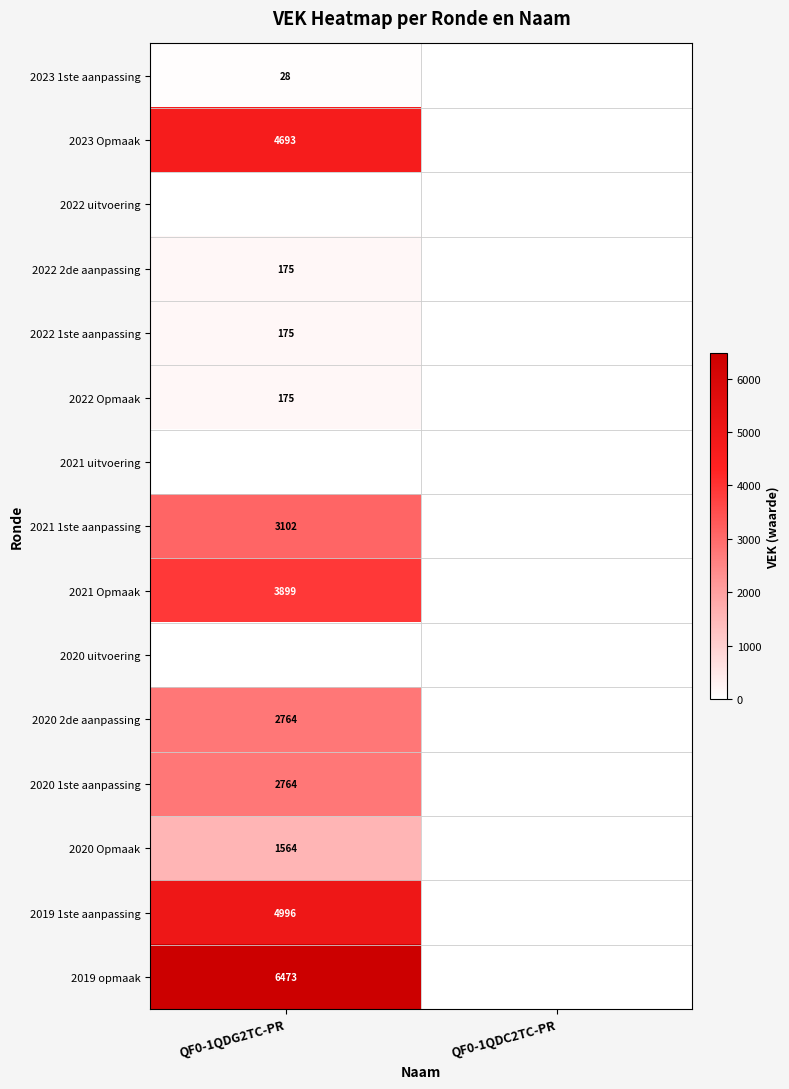

The 2021 Opmaak series shows 2407 at QF0-1QDG2TC-PR. True or false?

False